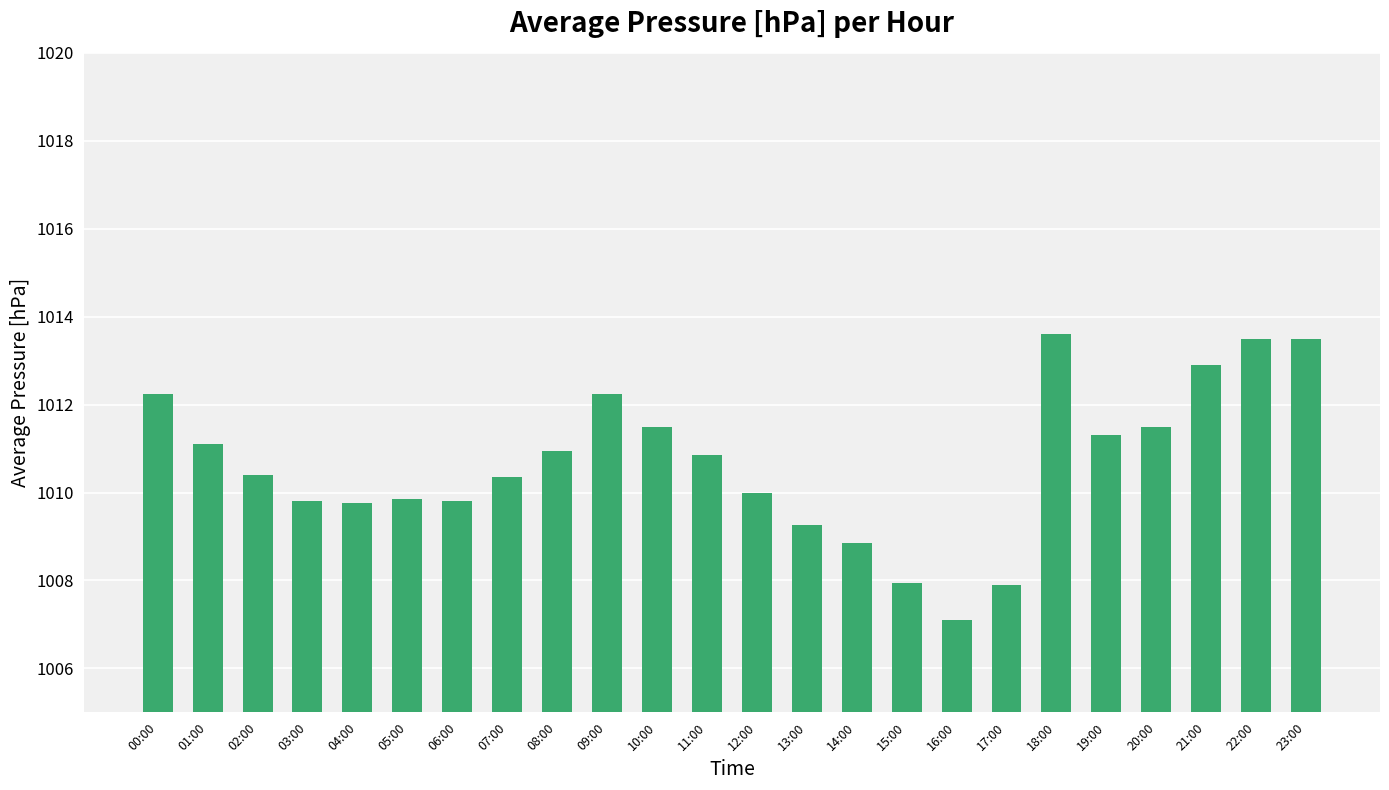

What is the value of the 4th bar from the left?

1009.8